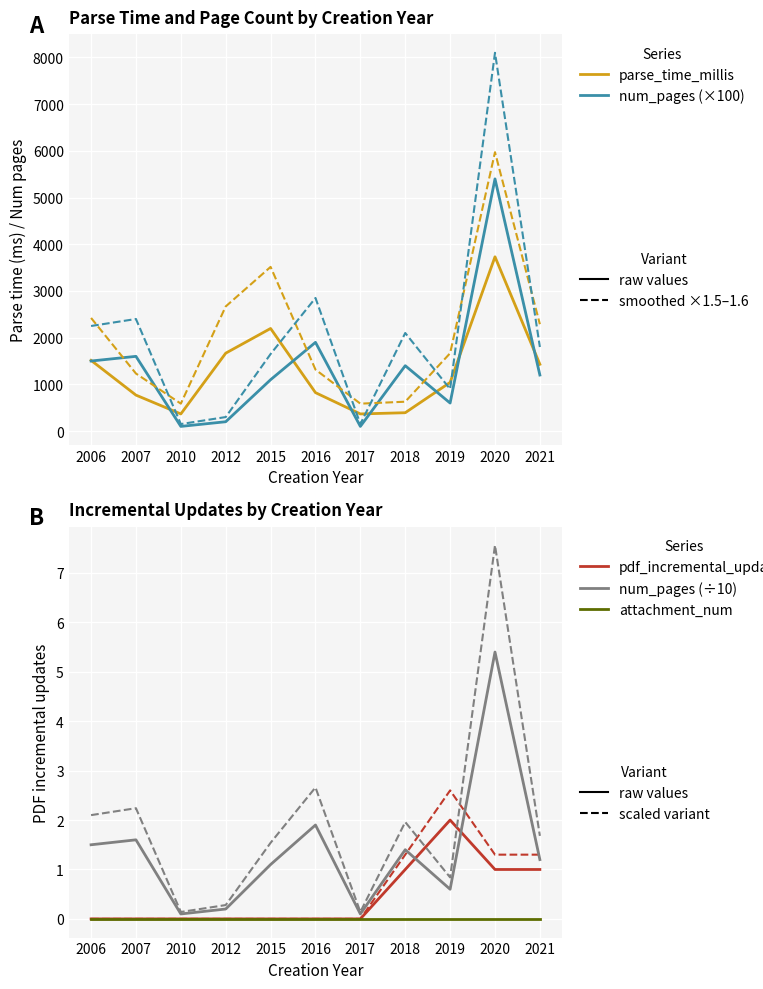

What is the difference between the highest and lowest values at 2007?

1600